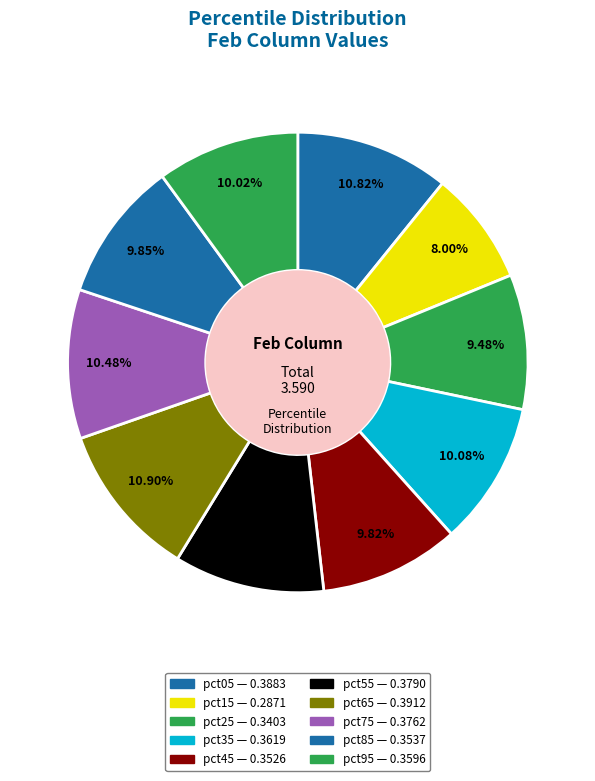

Which slice is the smallest?

pct15